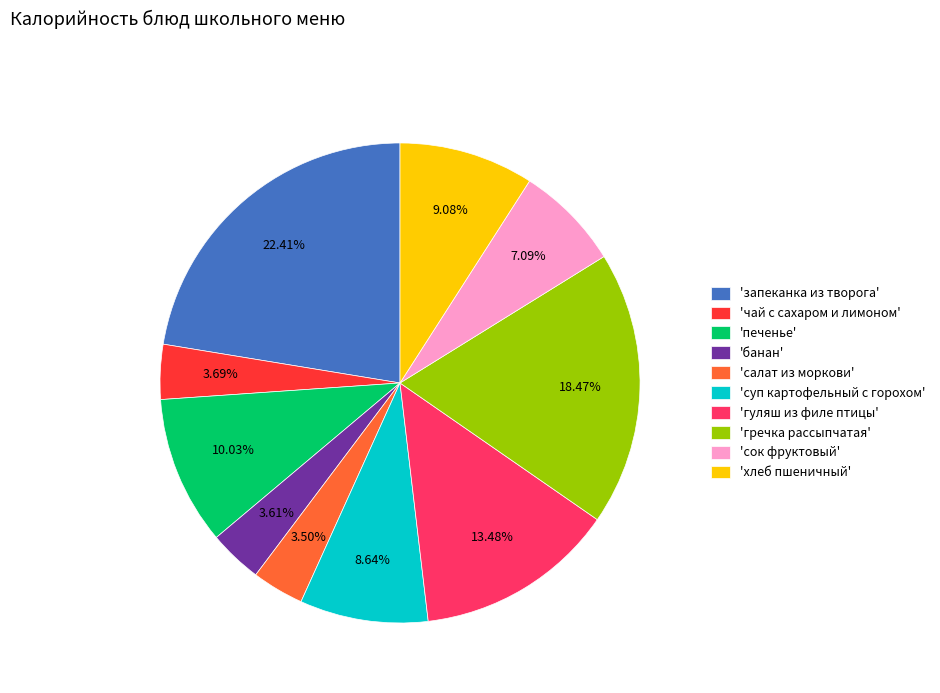

How many slices are in this pie chart?

10